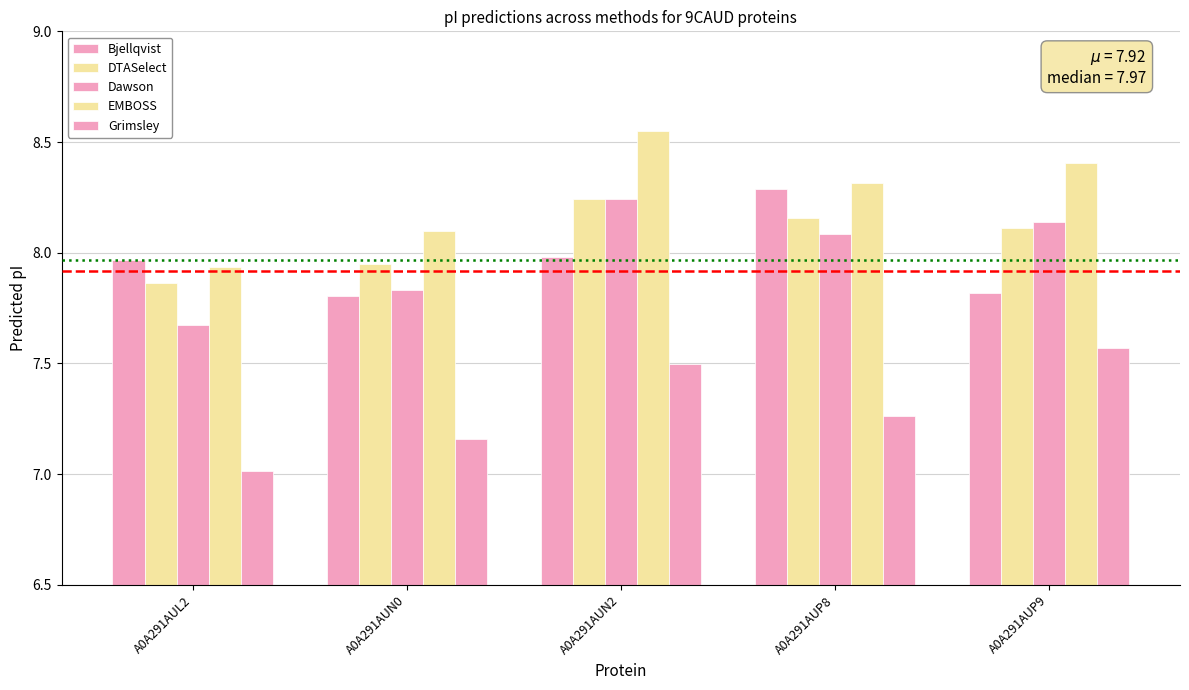

How many data points does each series have?

5